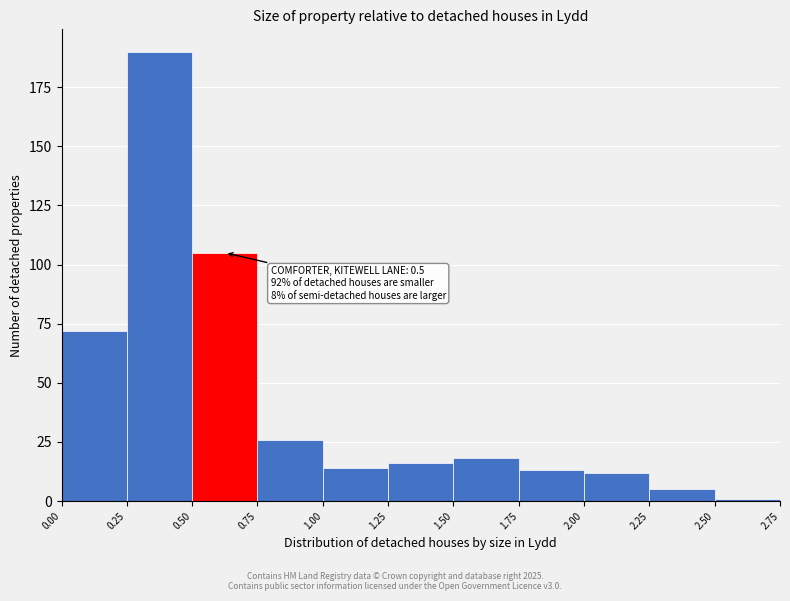

Which range on the x-axis has the tallest bar?

0.25 to 0.50